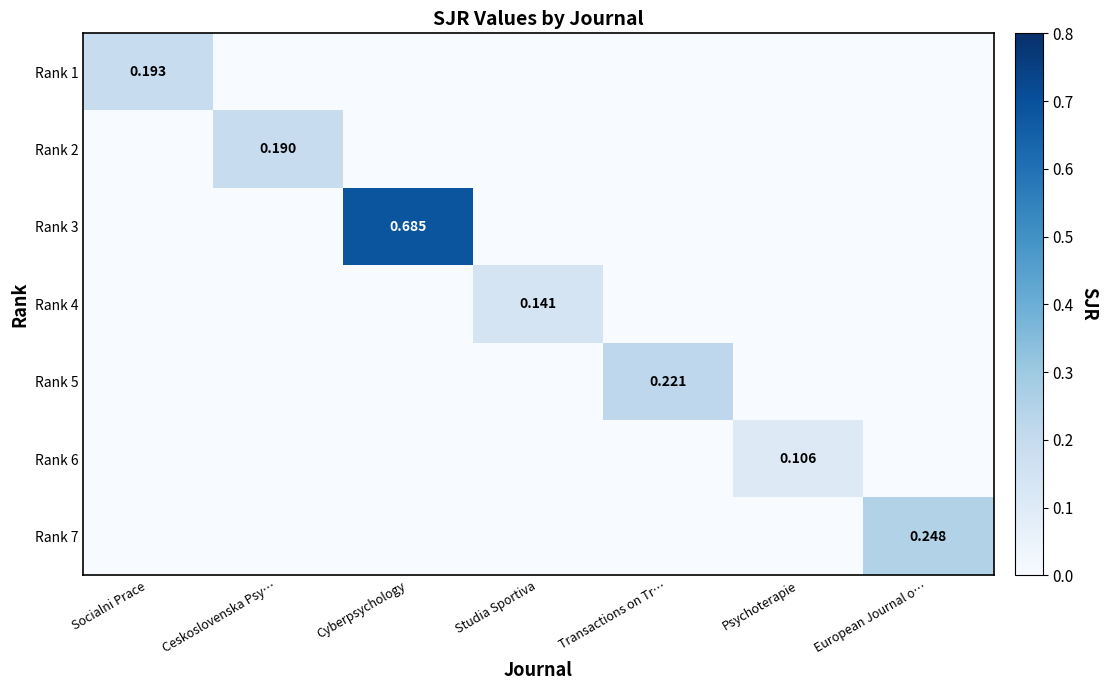

The value of Rank 3 at Cyberpsychology is 0.7. True or false?

True